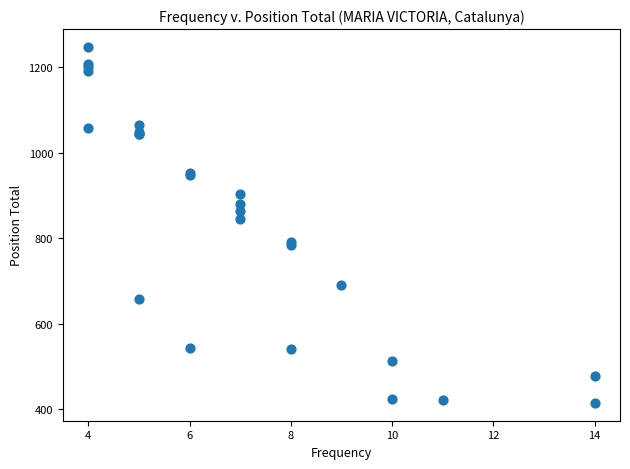

What Y value in the scatter plot is closest to 831?

845